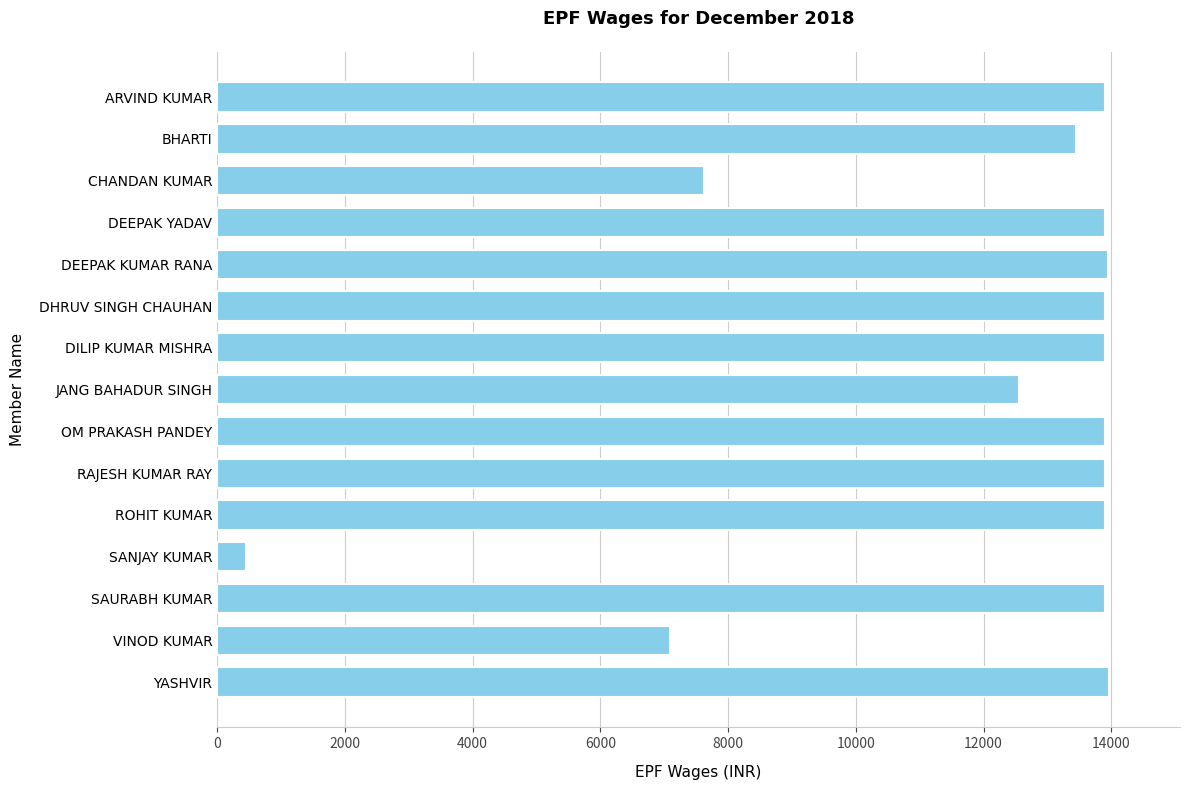

What is the label of the 12th bar from the top?

SANJAY KUMAR